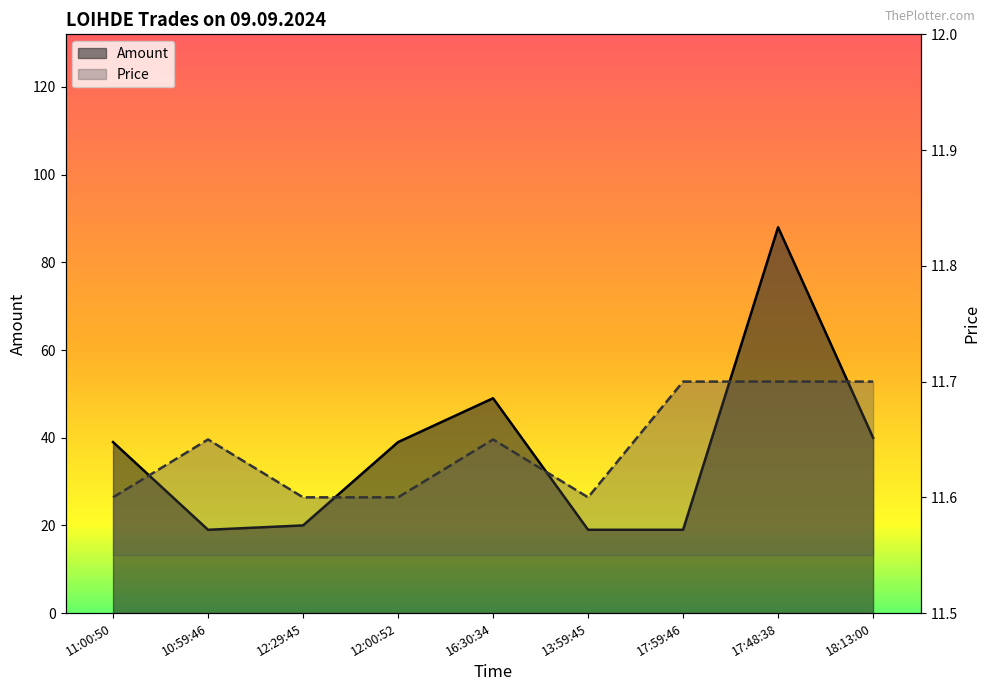

What is the total value across all series at 17:59:46?

30.7